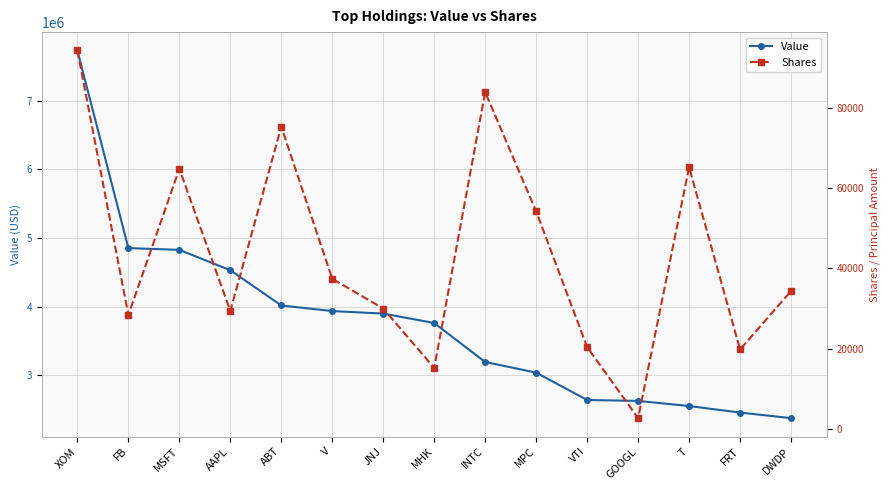

True or false: Value and Shares cross at least once.

False